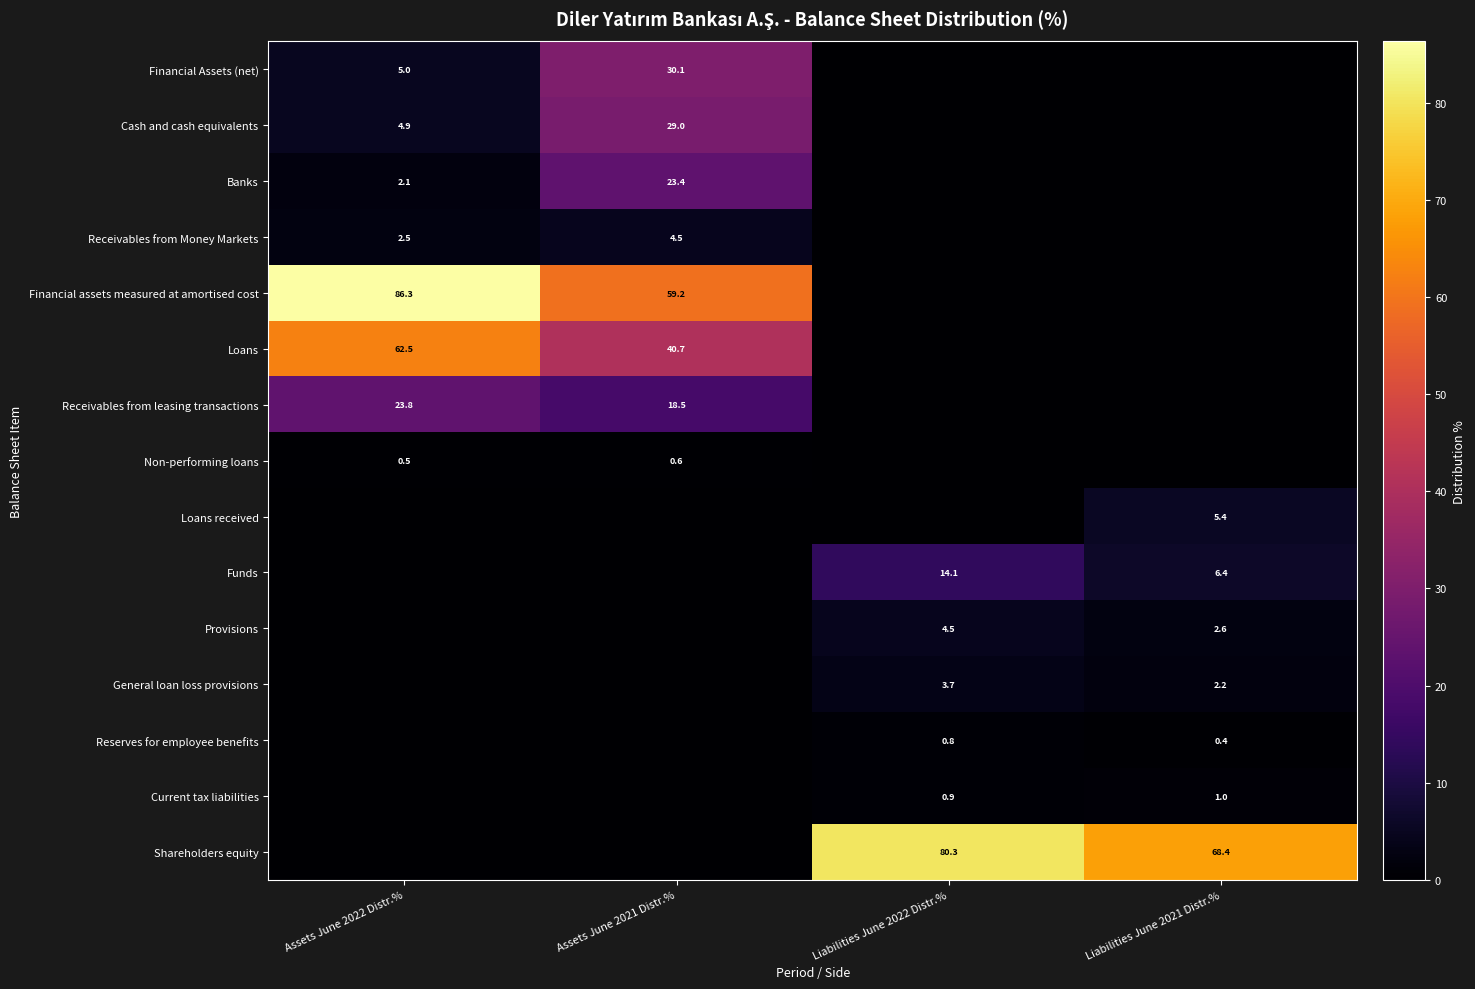

Count the number of data series in this chart.

15